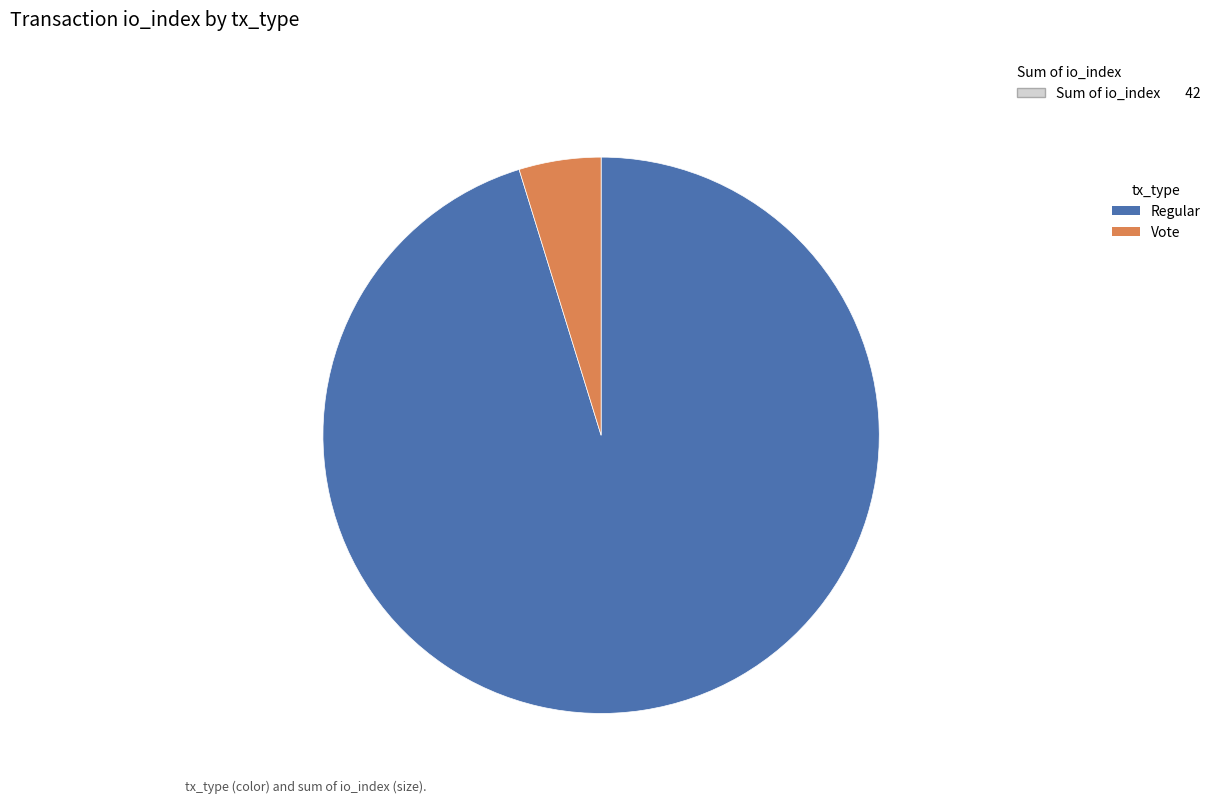

Rank the categories by value from lowest to highest.

Vote, Regular